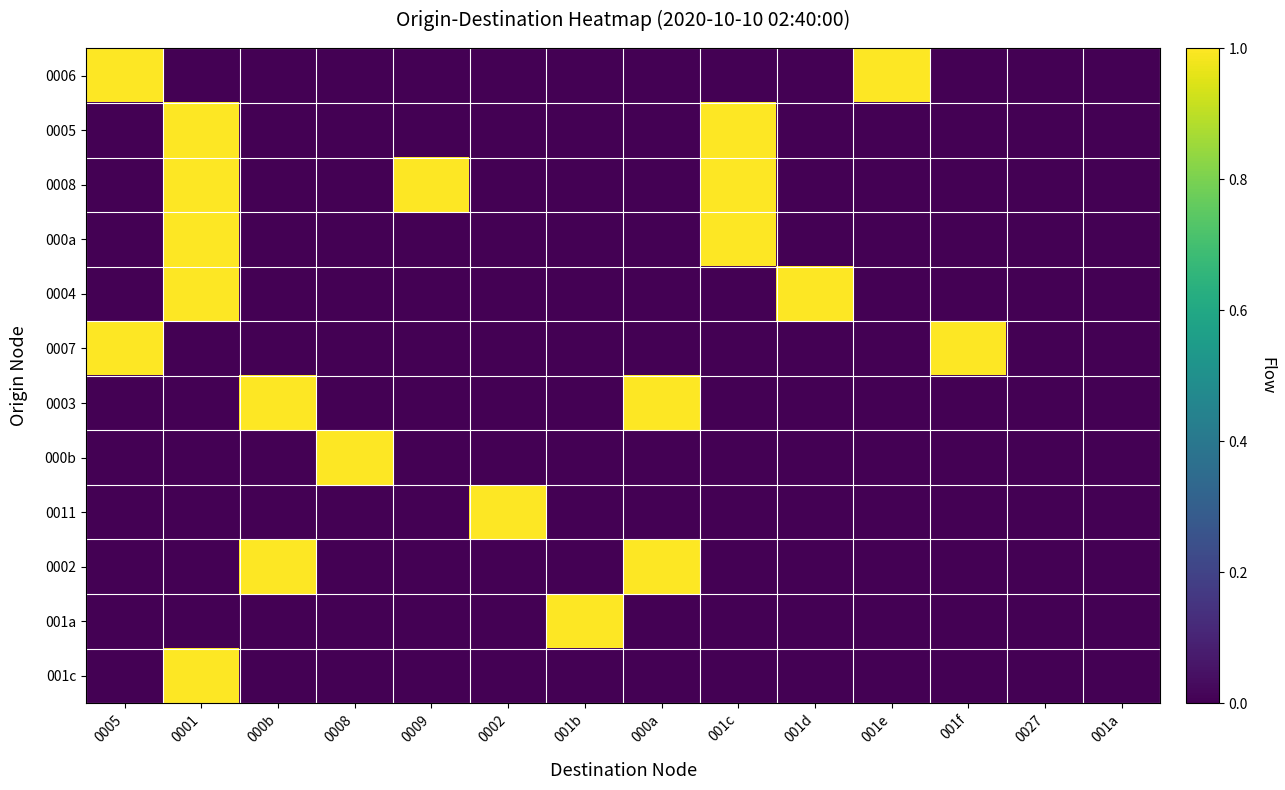

Which has a higher value, 001a or 0009?

001a